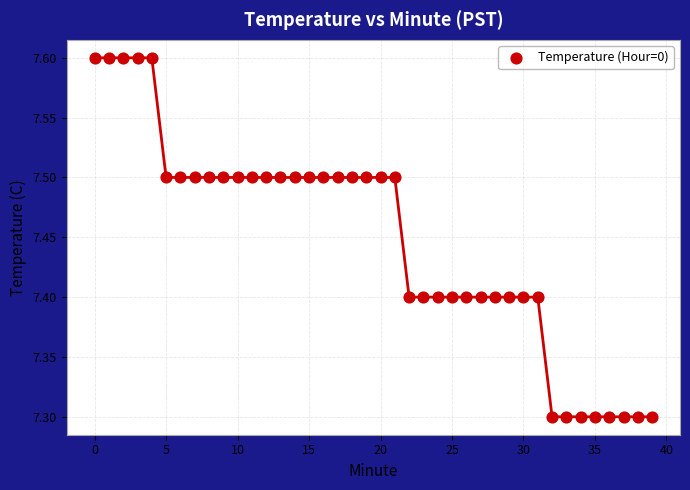

What is the range of Y values (max minus min)?

0.3